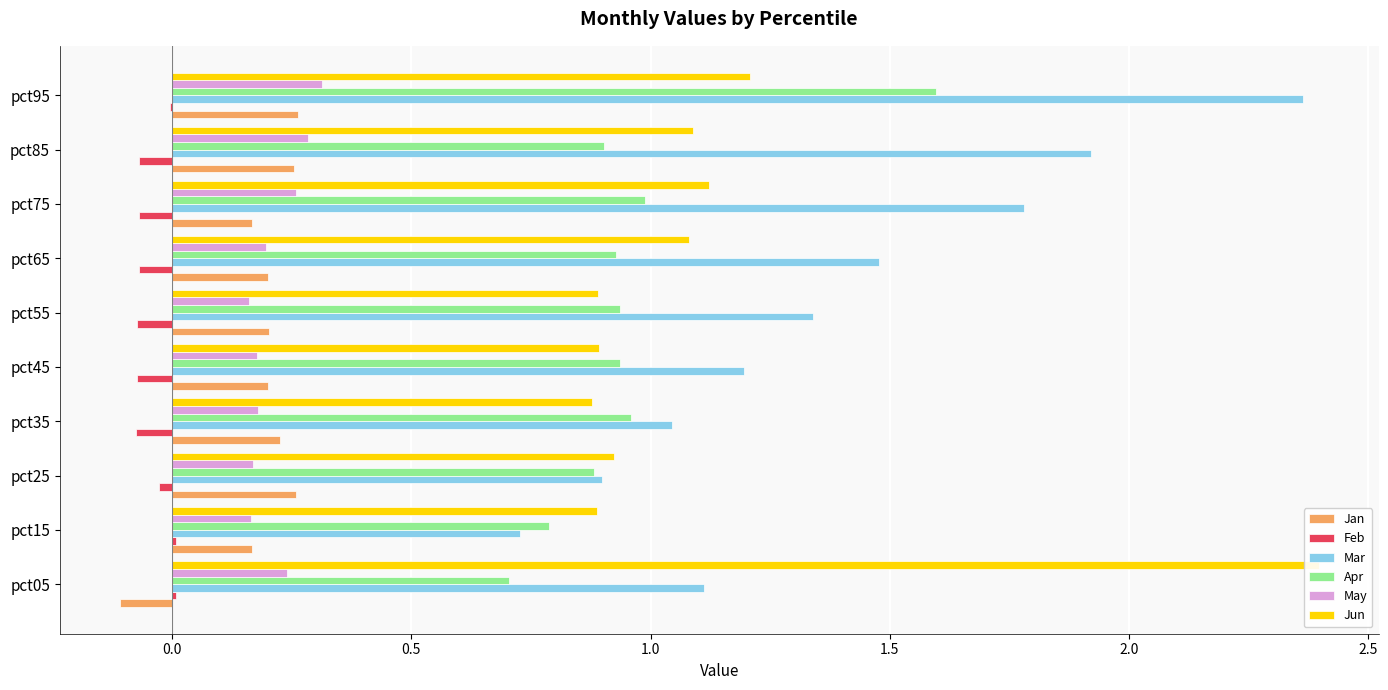

How many bars are there in total?

60